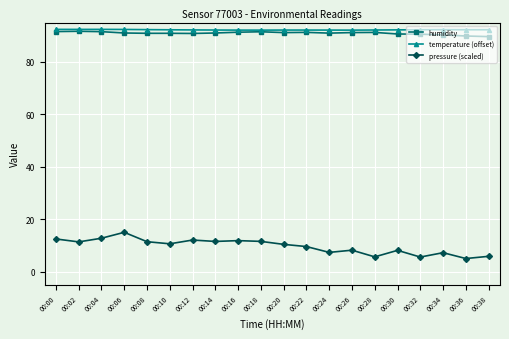

Is it true that humidity equals 91.7 at 00:02?

True